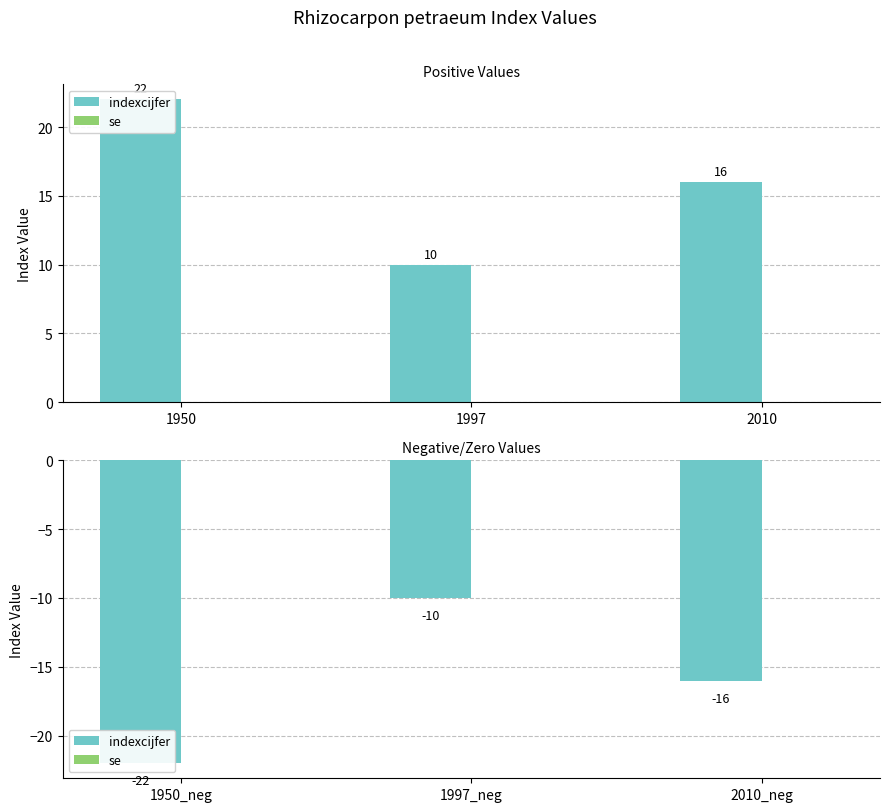

What is the value of the indexcijfer bar at the 2nd from the left?

-10